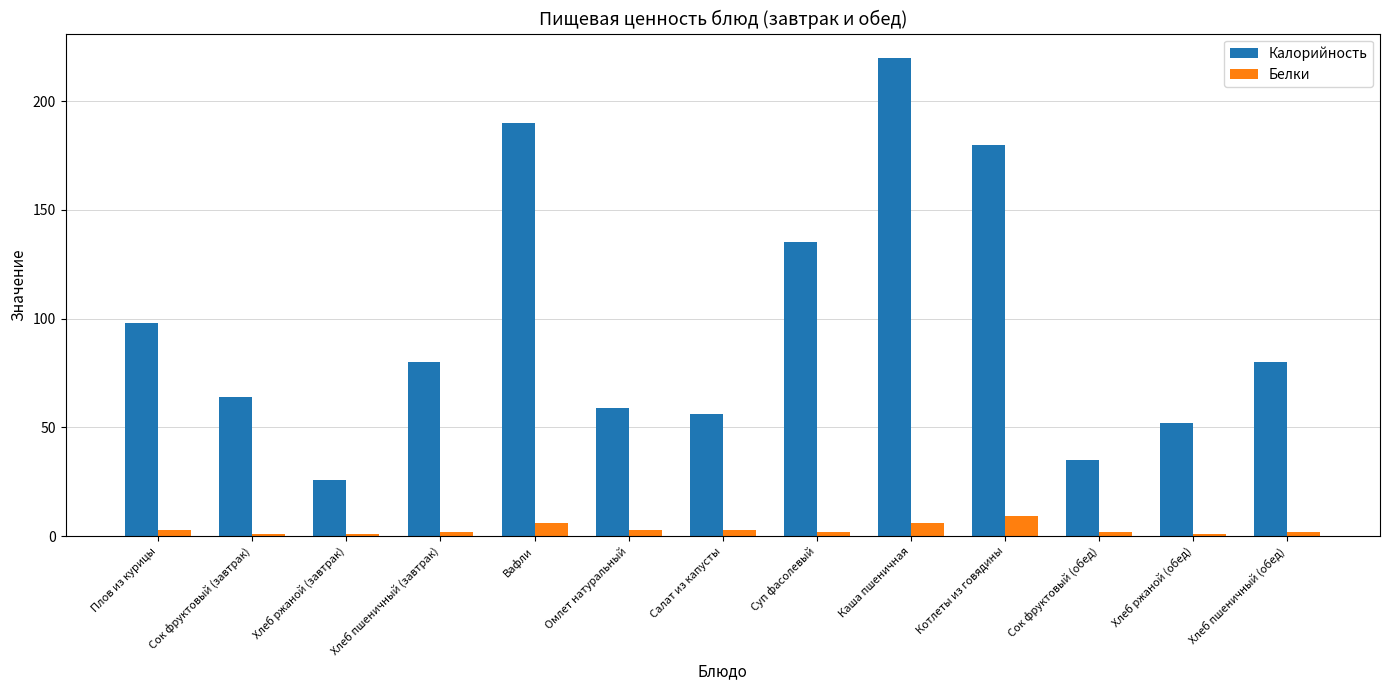

Which series has the widest spread of values?

Калорийность